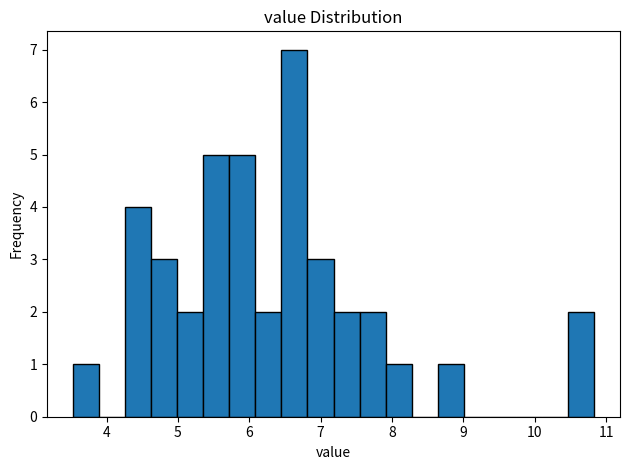

Around what value on the x-axis is the tallest bar? Give the approximate position of its centre, as read against the axis.

6.6